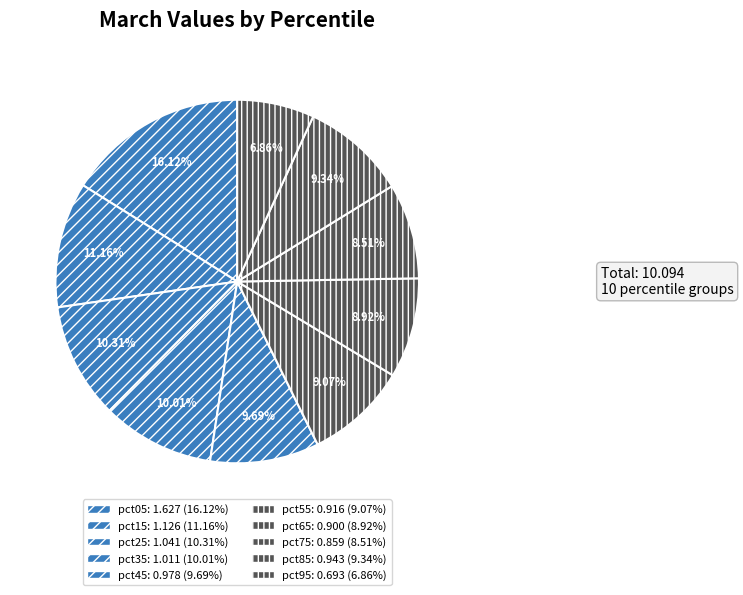

What percentage is NOT represented by pct35?

90.0%